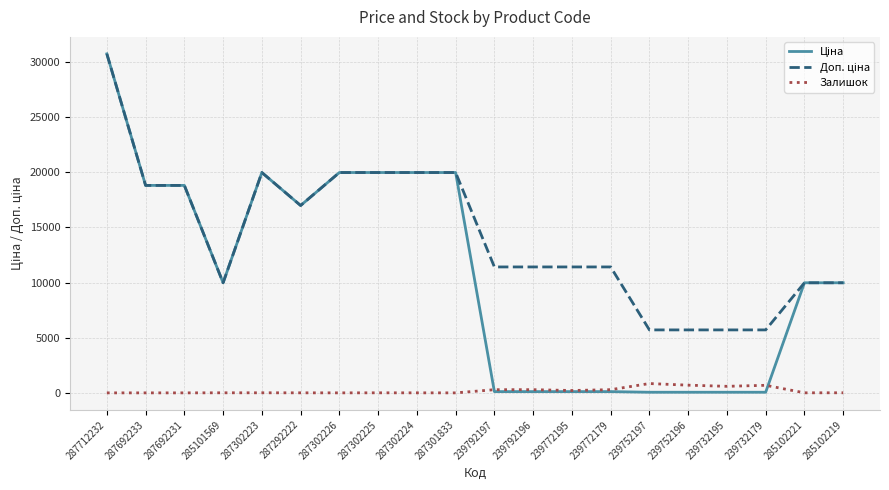

True or false: Залишок has a value of 686.0 at 239732179.

True